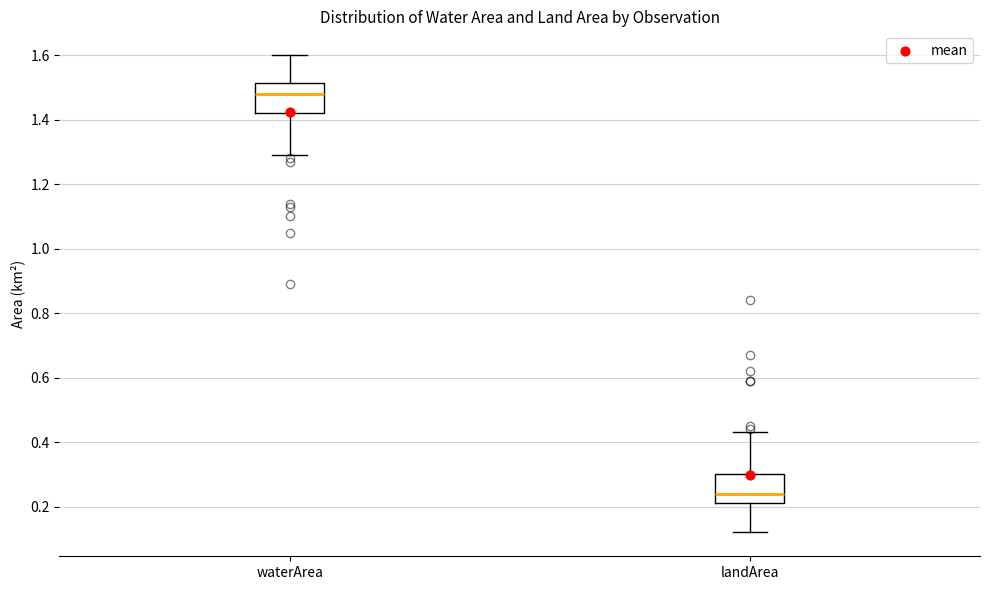

Reading left to right, transcribe this box plot: for each box, give where its median line is, the range the box spans, and where its two whiskers end, as read against the y-axis. The values are not printed on the chart, so give them approximately, as read against the axis.

waterArea: median 1.48, box 1.42 to 1.52, whiskers 1.30 to 1.60
landArea: median 0.24, box 0.22 to 0.30, whiskers 0.12 to 0.44